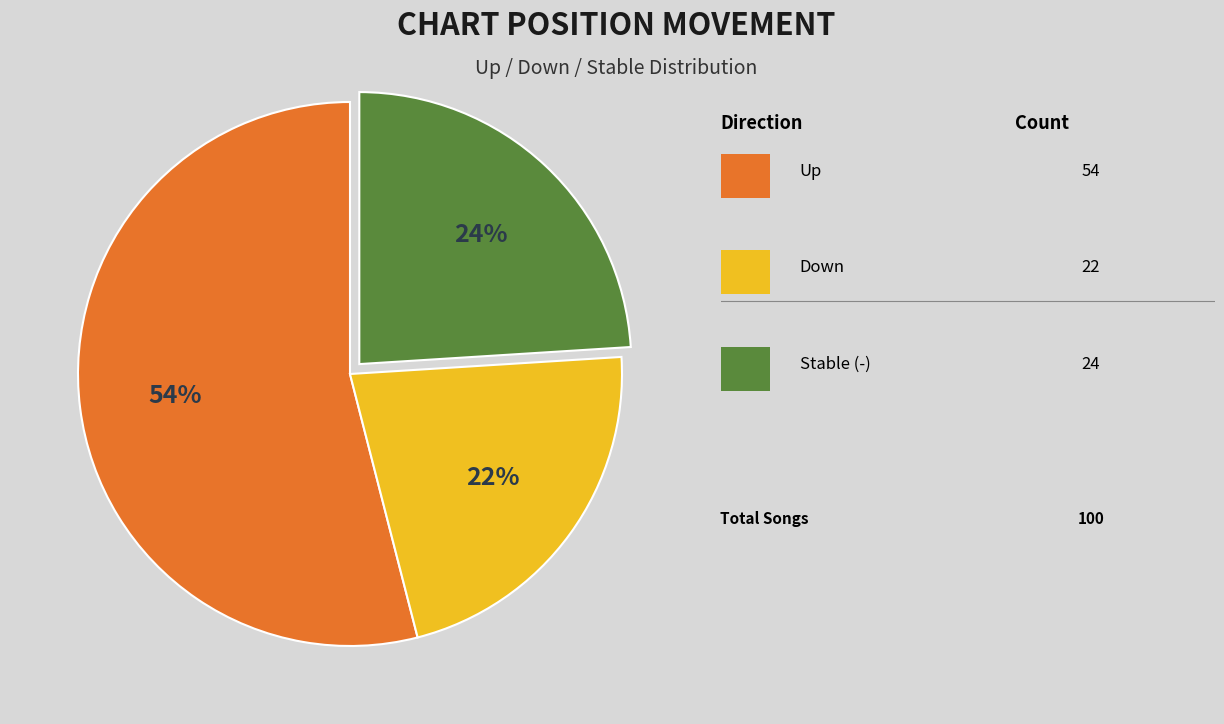

Is there a majority slice in this chart?

Yes